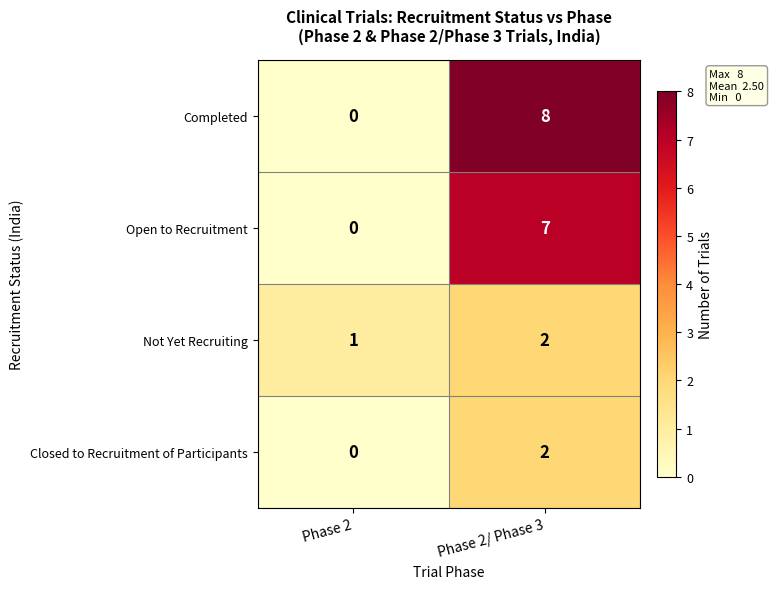

What is the total value across all series at Phase 2?

1